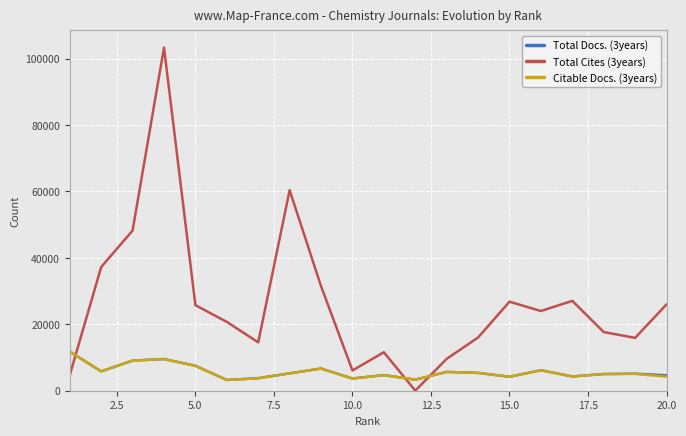

Which series has the largest total across all categories?

Total Cites (3years)